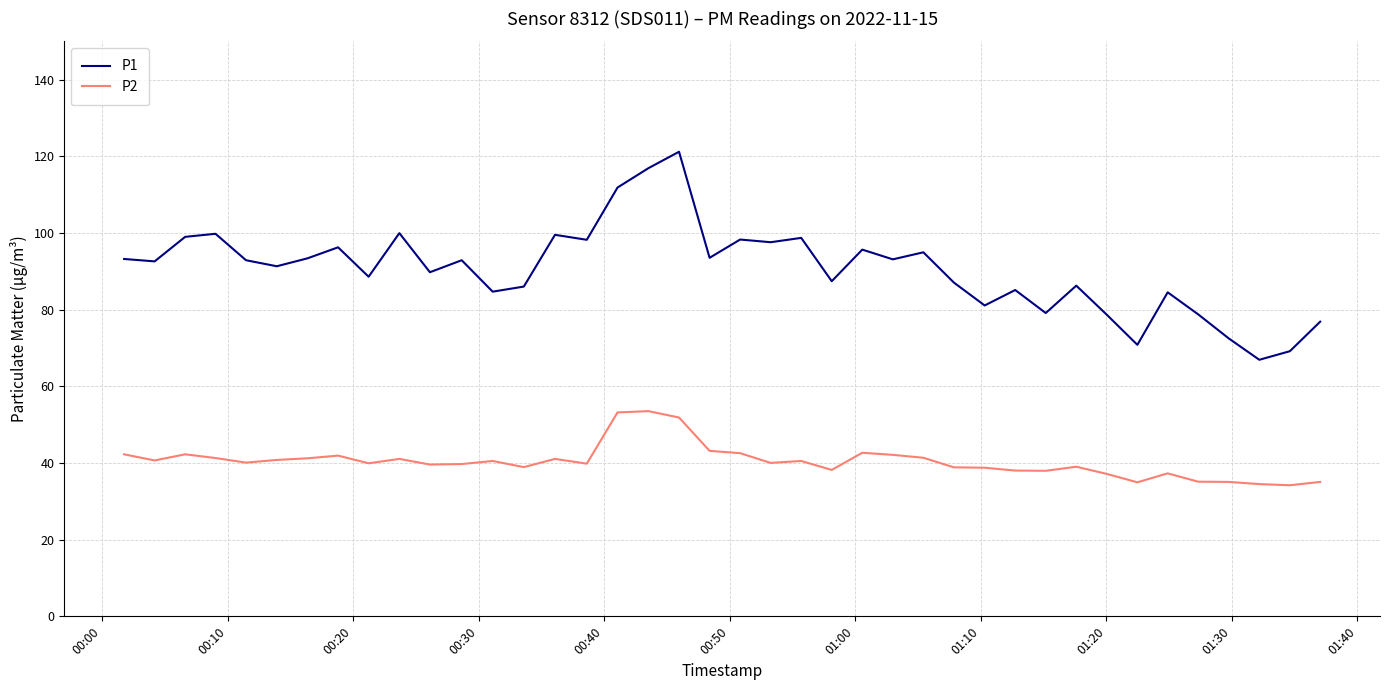

Which series has the largest range (max minus min)?

P1